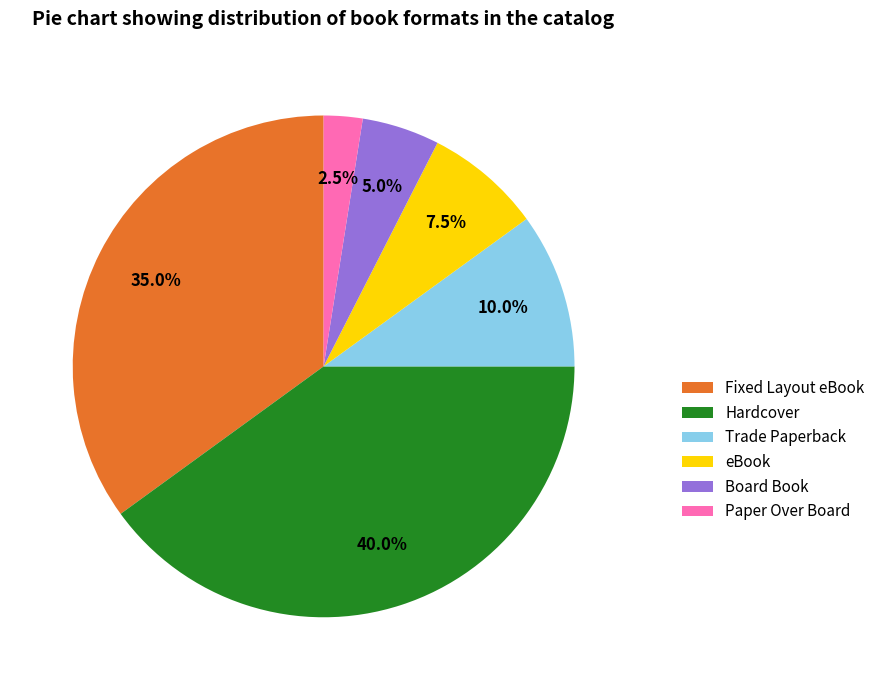

True or false: Board Book accounts for 5% of the total.

True